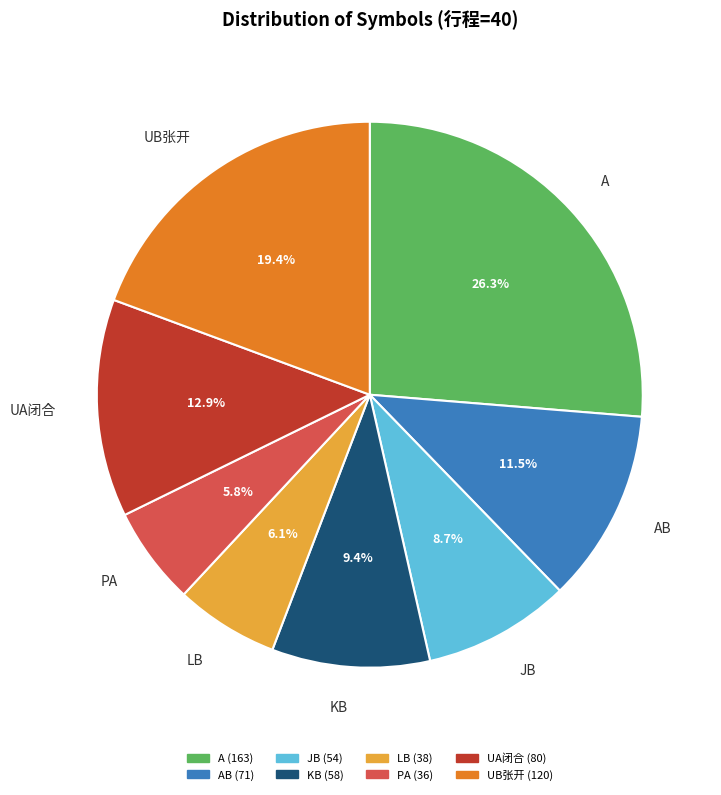

To the nearest percent, what portion does KB represent?

9%